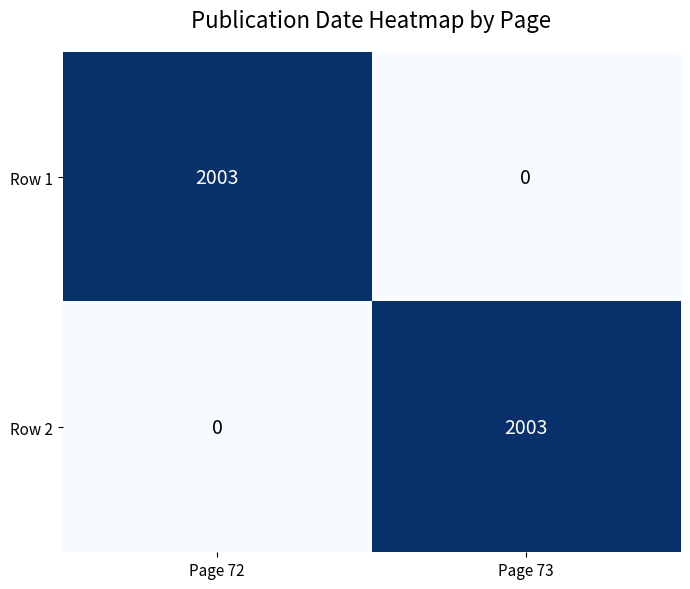

Count the number of data series in this chart.

2